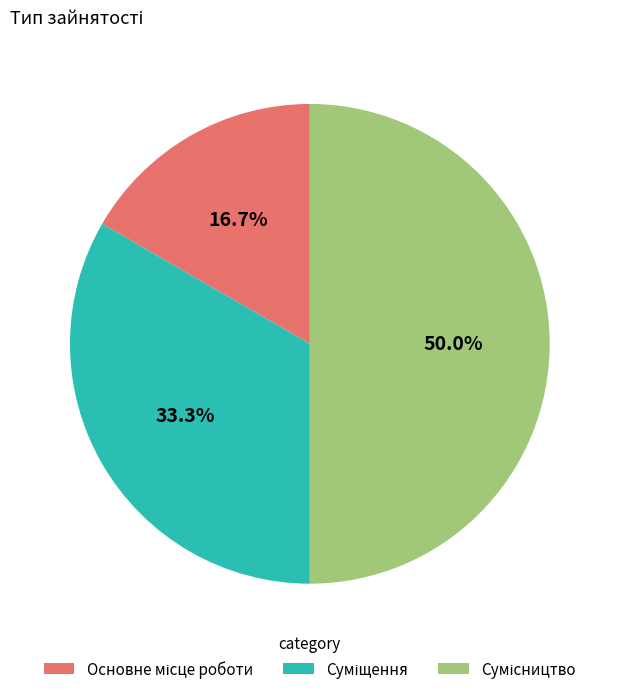

How many segments does this pie chart have?

3